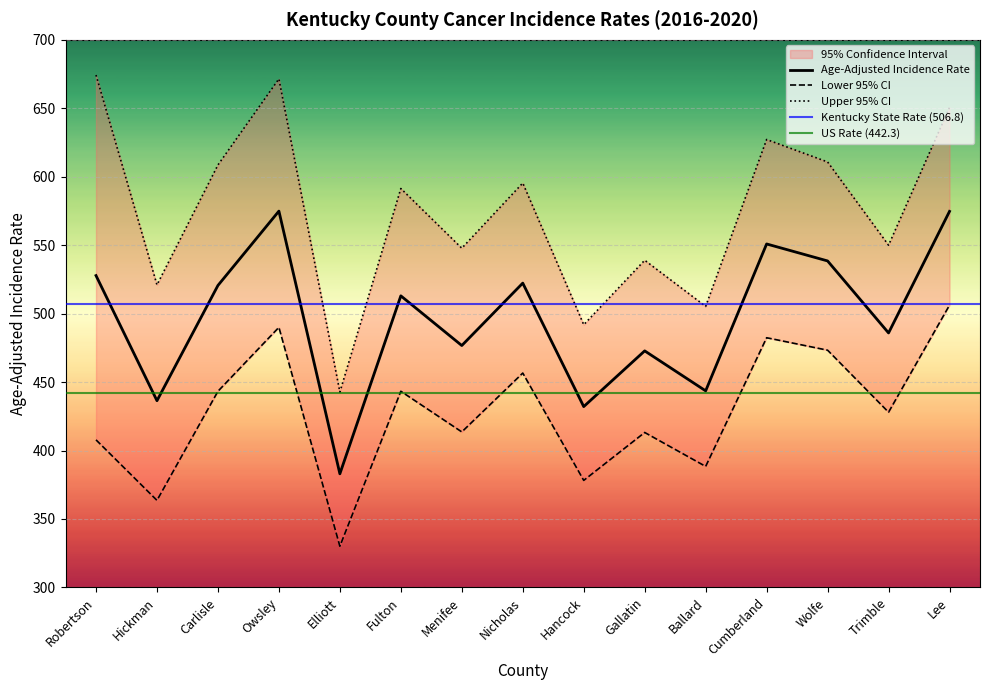

Which series has the largest total across all categories?

Upper 95% CI